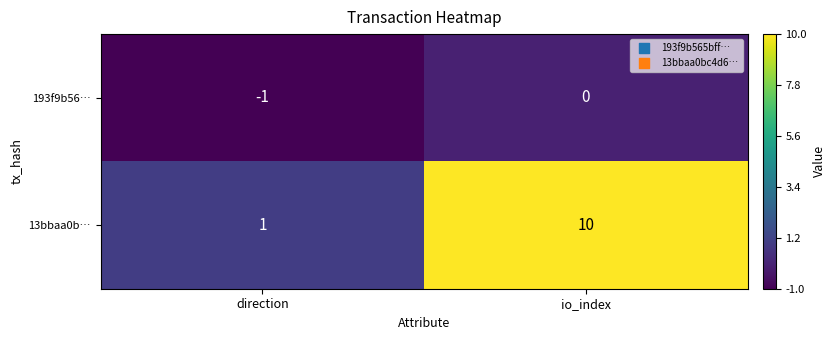

Which series changed the most between direction and io_index?

13bbaa0b…